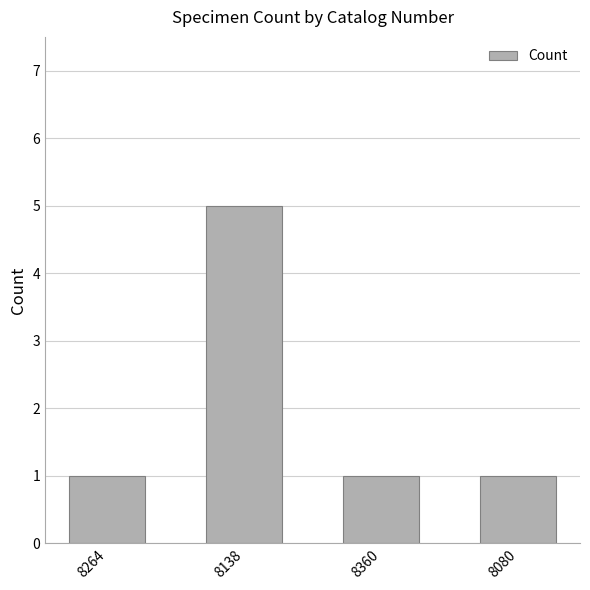

What is the value of the 4th bar from the left?

1